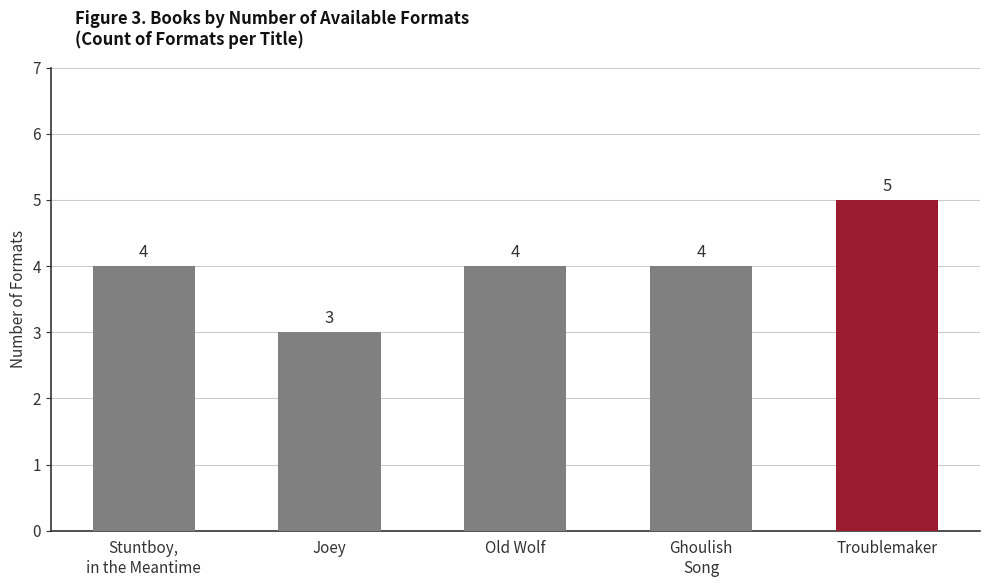

The value at Troublemaker is 5. True or false?

True